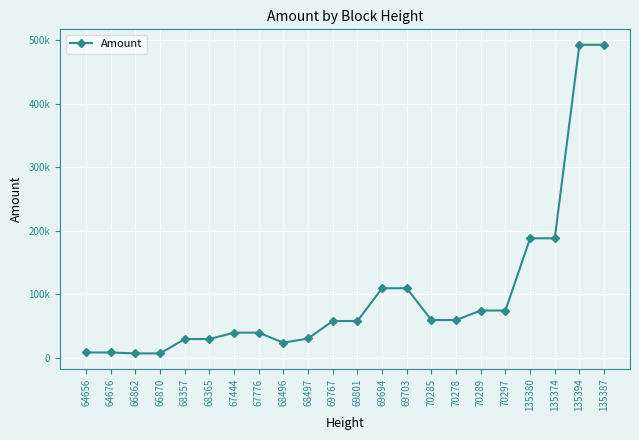

Reading right to left, transcribe all the data shown in this chart.

135387=492623.9	135394=492622.9	135374=187826.1	135380=187825.1	70297=74046.7	70289=74045.7	70278=59029.0	70285=59028.0	69703=109148.8	69694=109147.8	69801=57518.6	69767=57517.6	68497=29998.0	68496=23290.0	67776=39192.8	67444=39191.8	68365=29139.6	68357=29138.6	66870=6486.0	66862=6485.0	64676=7954.3	64656=7953.3